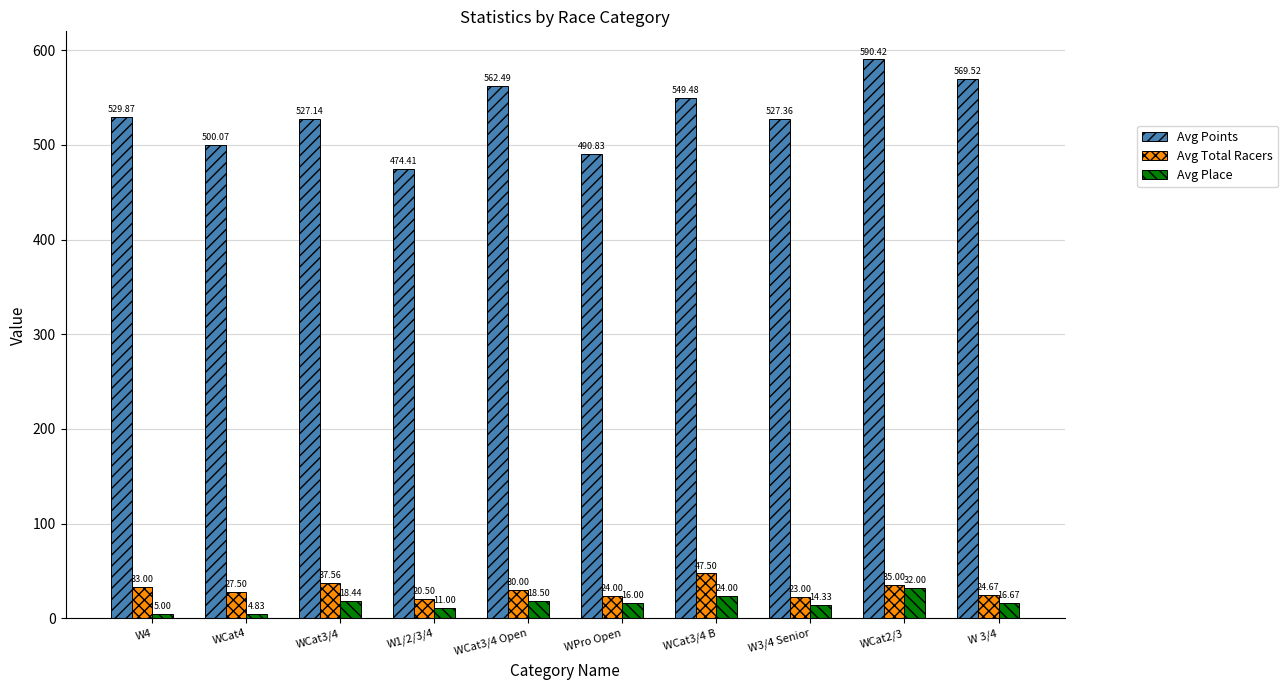

Is the value of Avg Place at W1/2/3/4 greater than the value of Avg Points at WCat3/4 B?

No